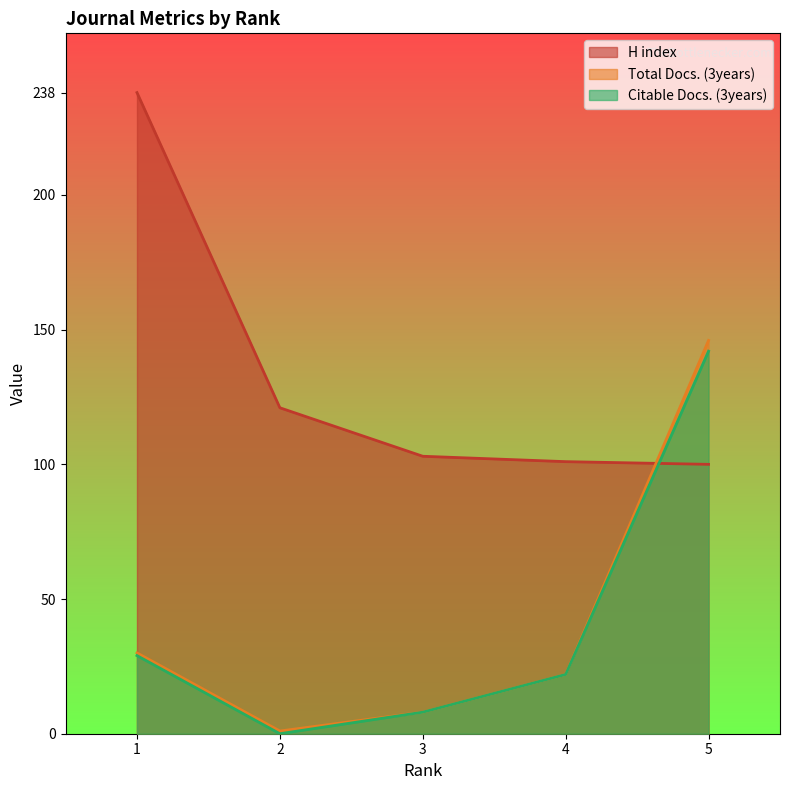

At which label does Citable Docs. (3years) reach its peak?

5